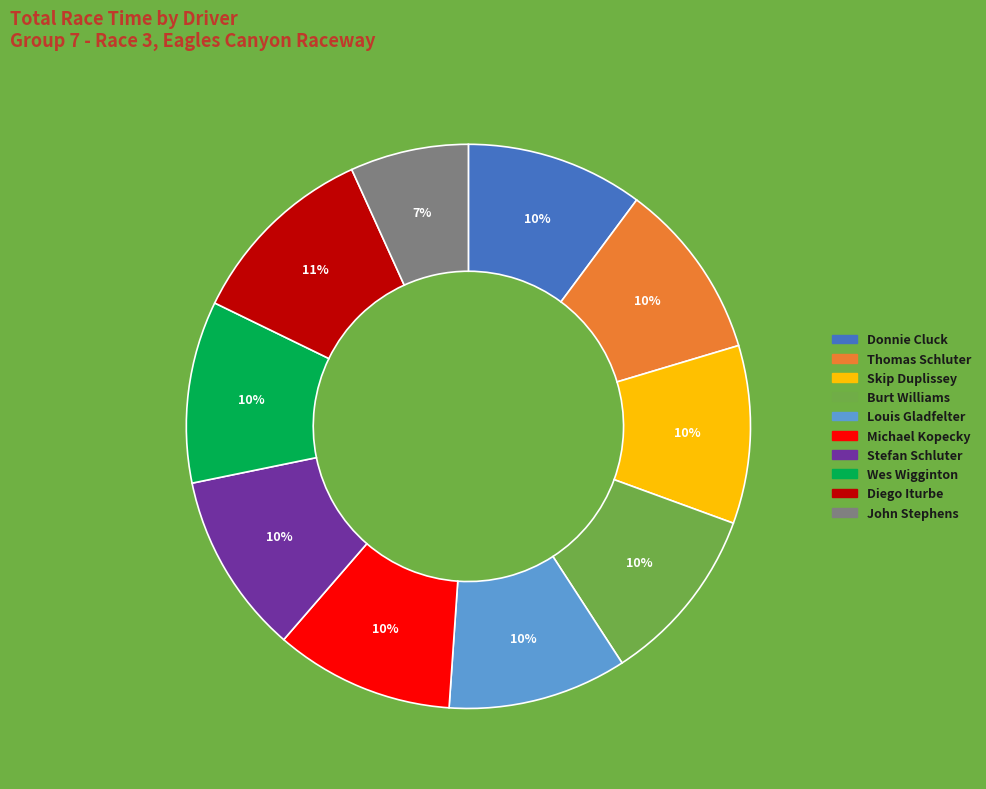

Approximately how many times larger is the value at Wes Wigginton compared to Donnie Cluck?

1.0